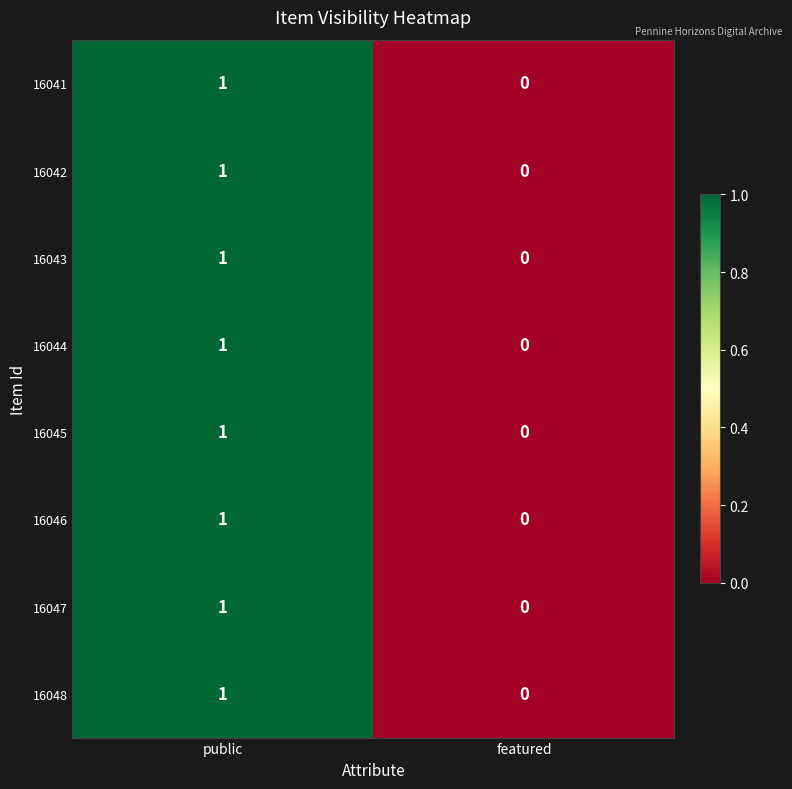

At which category is the sum across all series the highest?

public